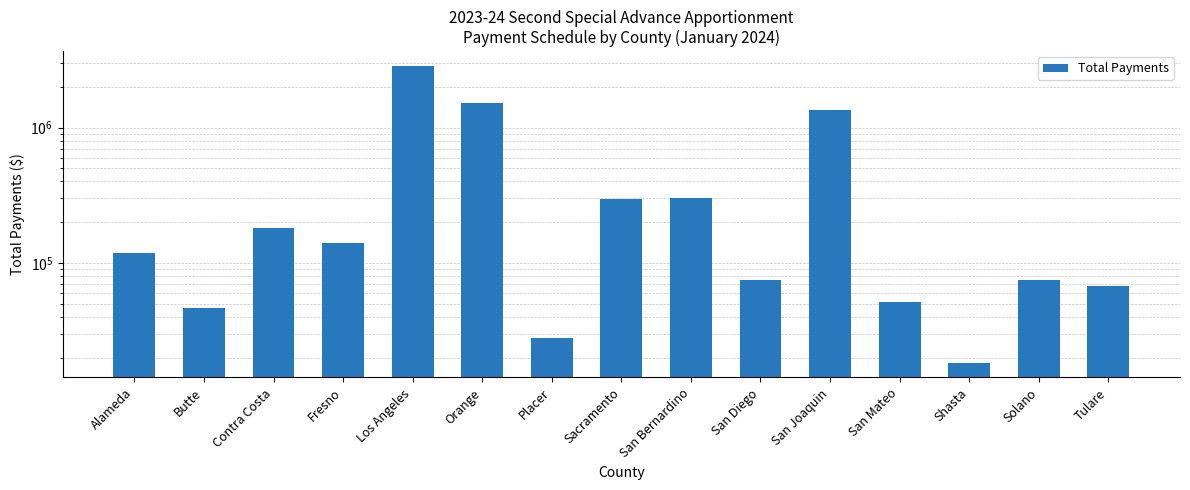

What is the change in value from San Mateo to Solano?

+23571